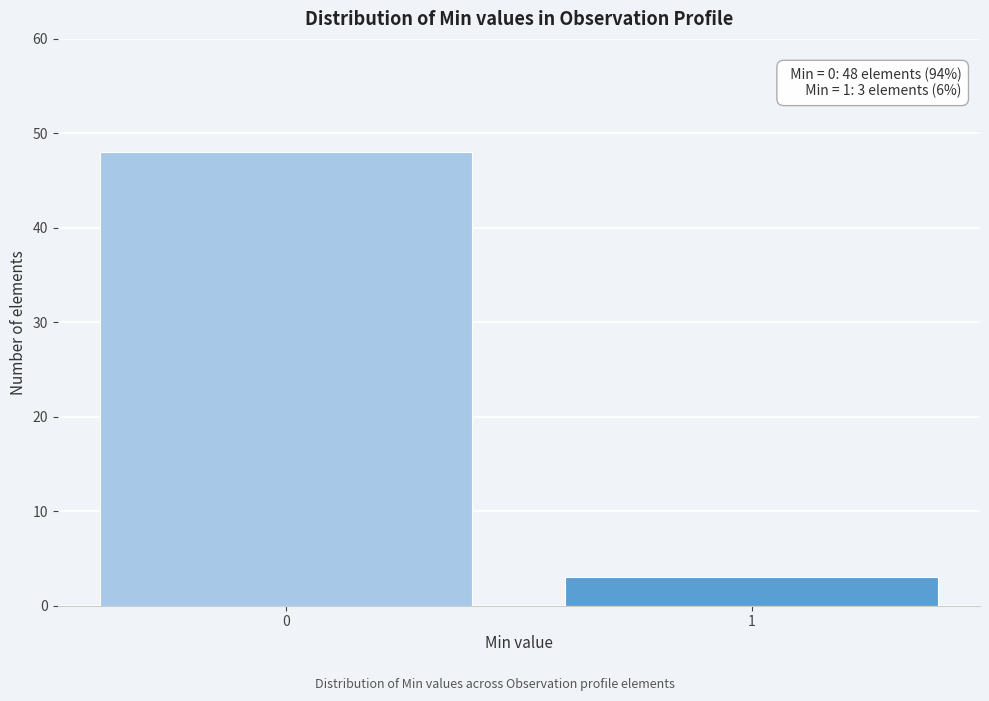

Reading left to right, what are all the values shown in this chart?

48	3